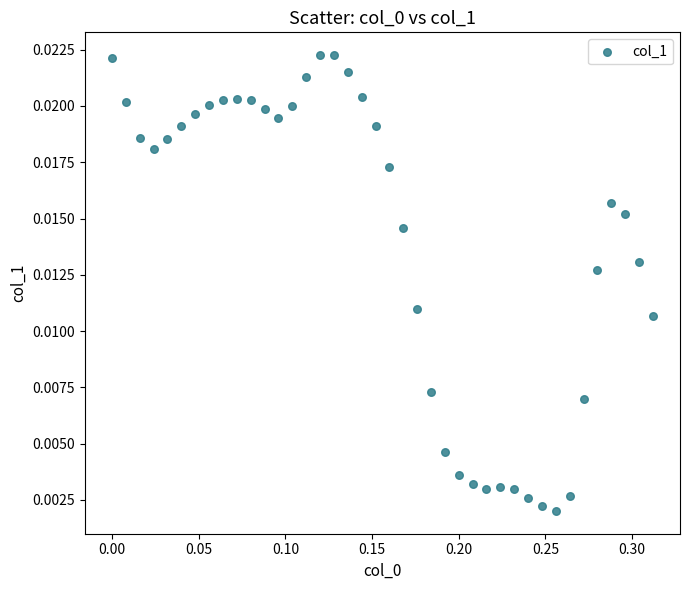

What is the range of X values (max minus min)?

0.3